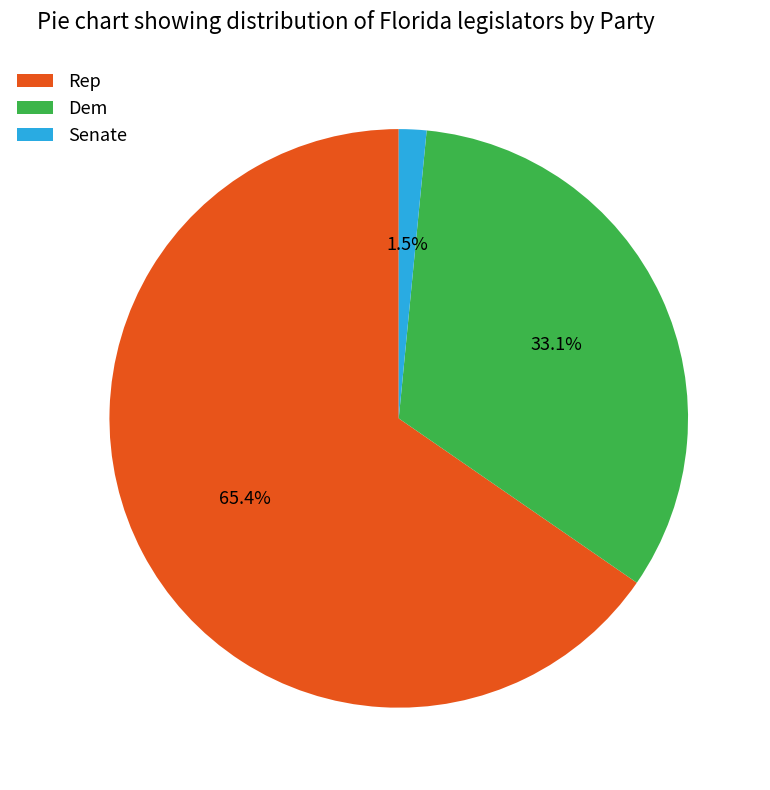

To the nearest percent, what is the difference between the Dem and Rep slice percentages?

32%